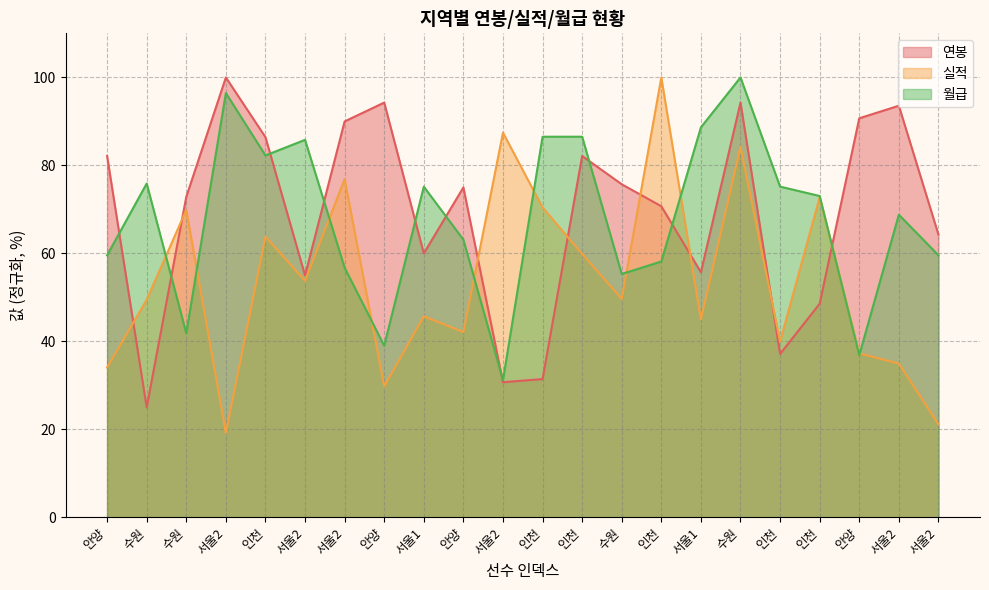

Where is the first local maximum for 월급?

수원